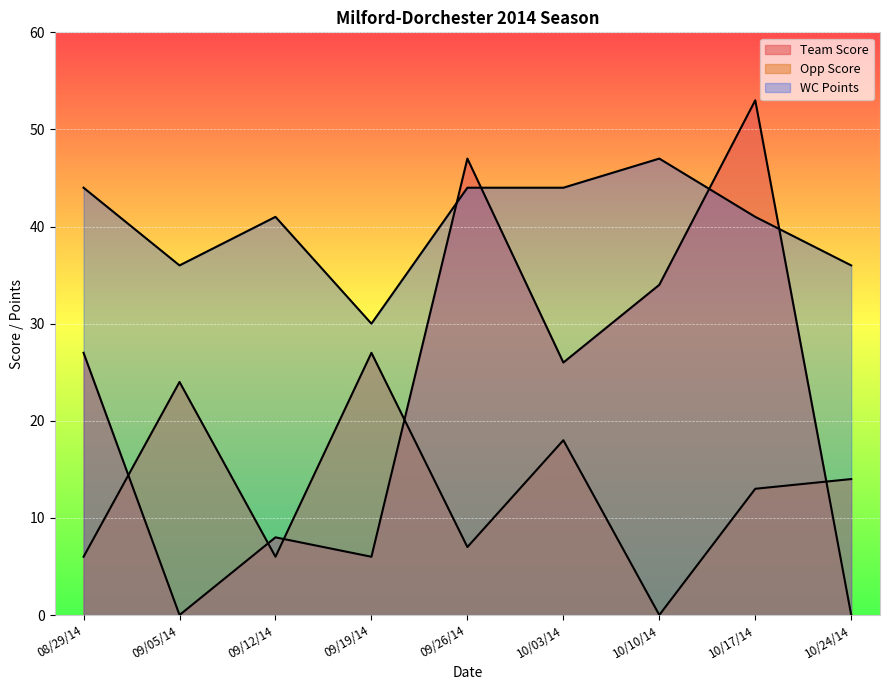

At which label does Opp Score reach its peak?

09/19/14